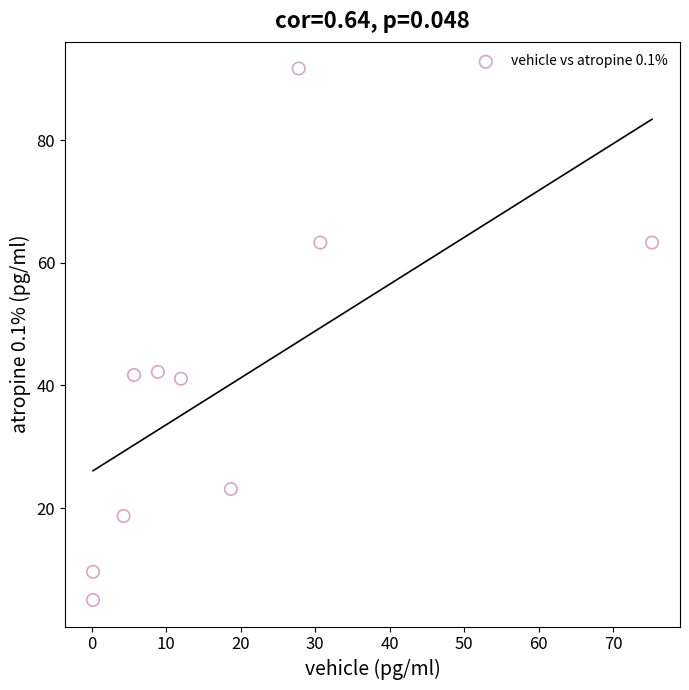

What is the range of X values (max minus min)?

75.0